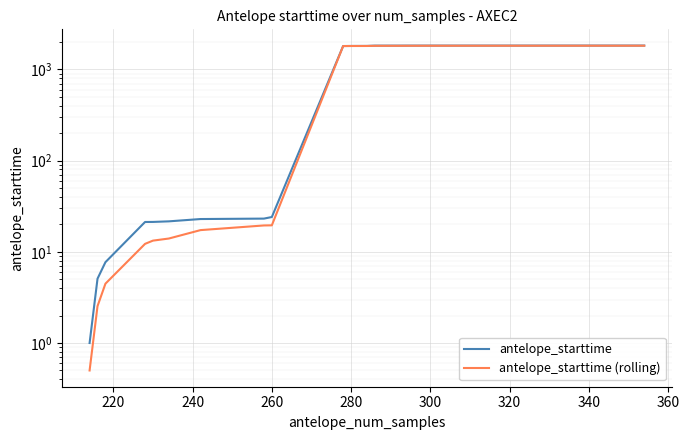

List the series in order of their peak value, lowest first.

antelope_starttime (rolling), antelope_starttime